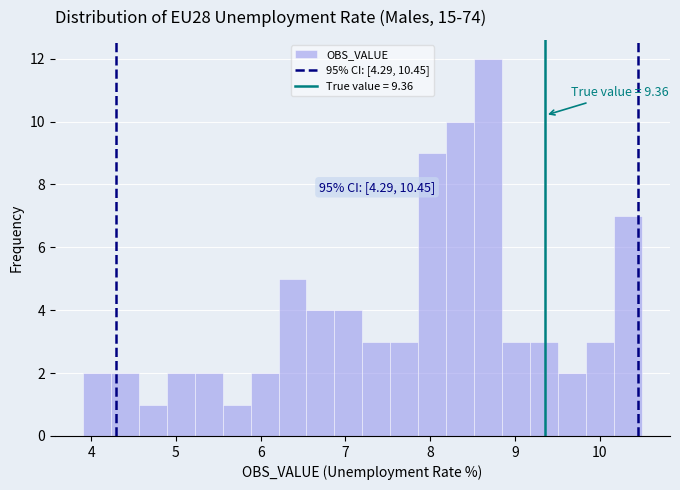

Read against the x-axis, roughly where is the centre of the tallest bar?

8.7